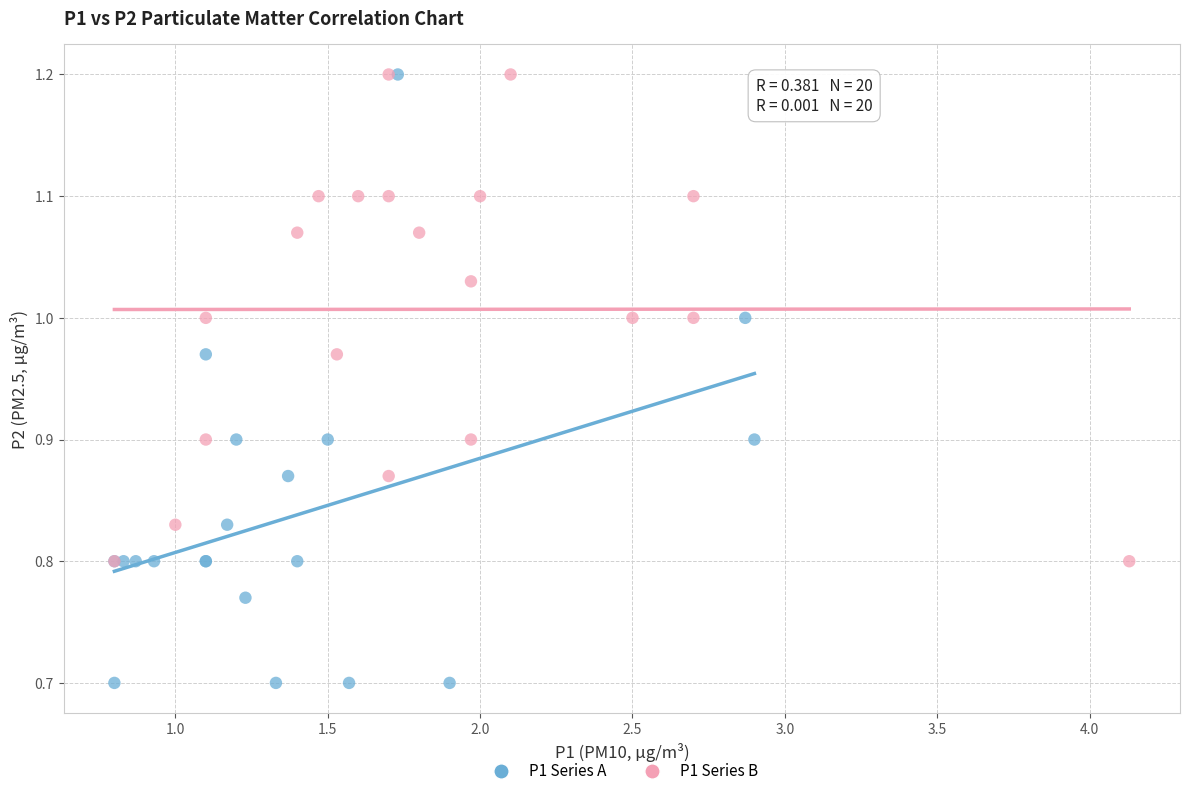

Which series reaches the minimum Y coordinate?

P1 Series A